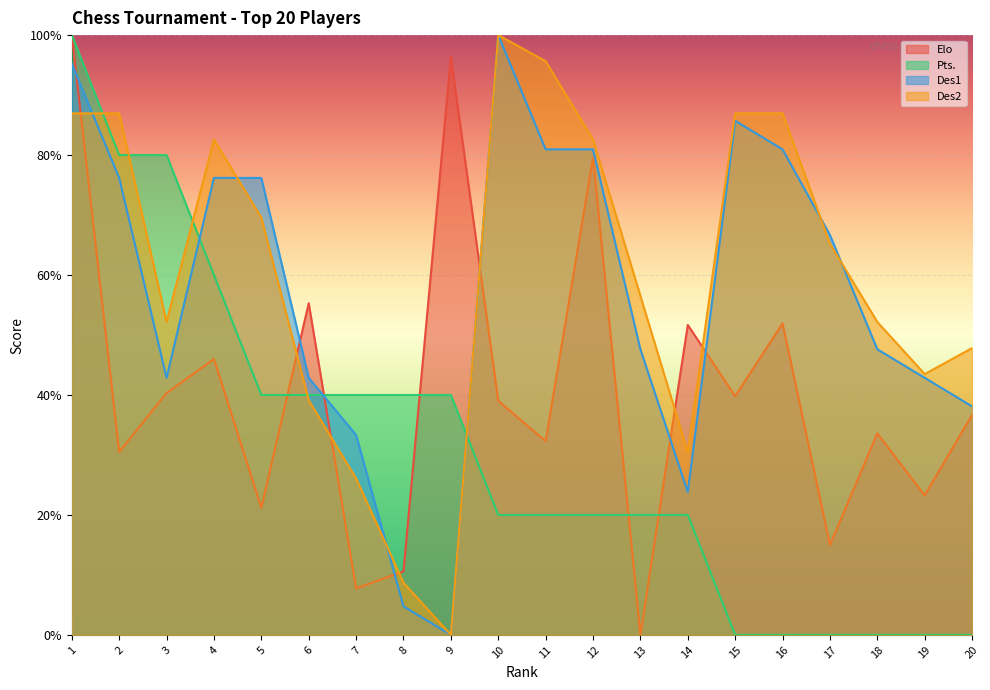

The value of Elo at 12 is 1.2. True or false?

False